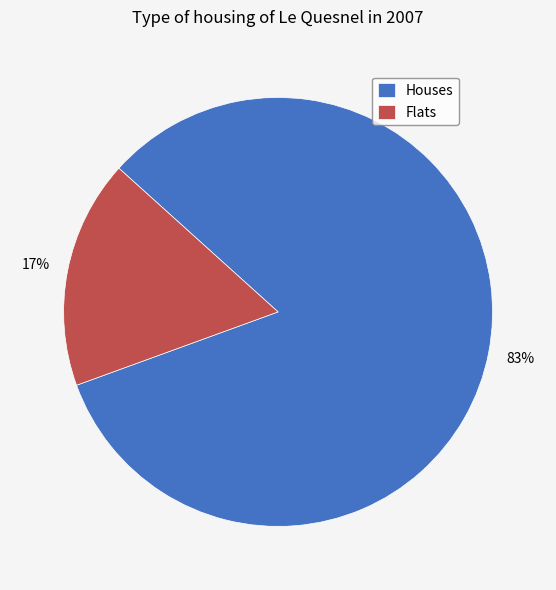

To the nearest percent, what percentage of the pie is Houses?

83%